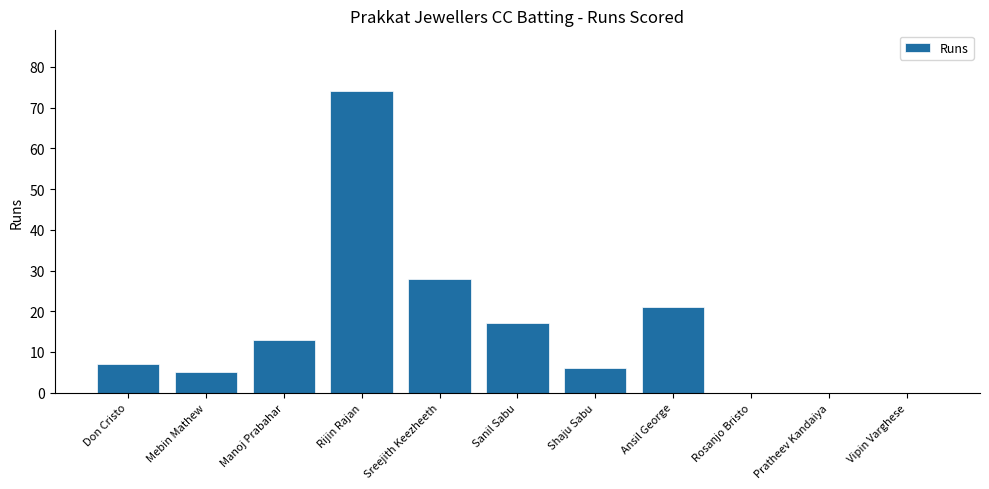

Reading right to left, transcribe all the data shown in this chart.

0	0	0	21	6	17	28	74	13	5	7